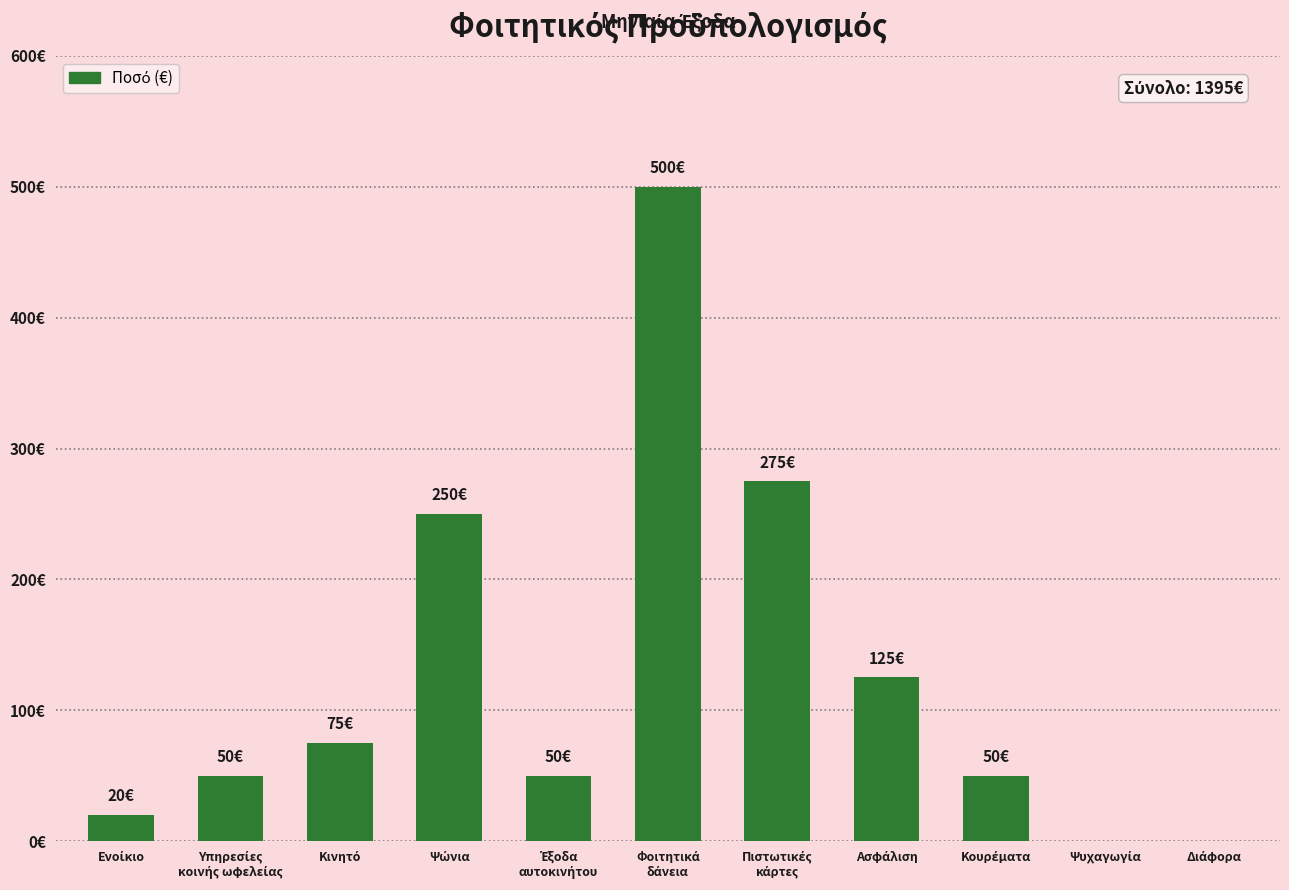

What is the label of the 5th bar from the right?

Πιστωτικές
κάρτες